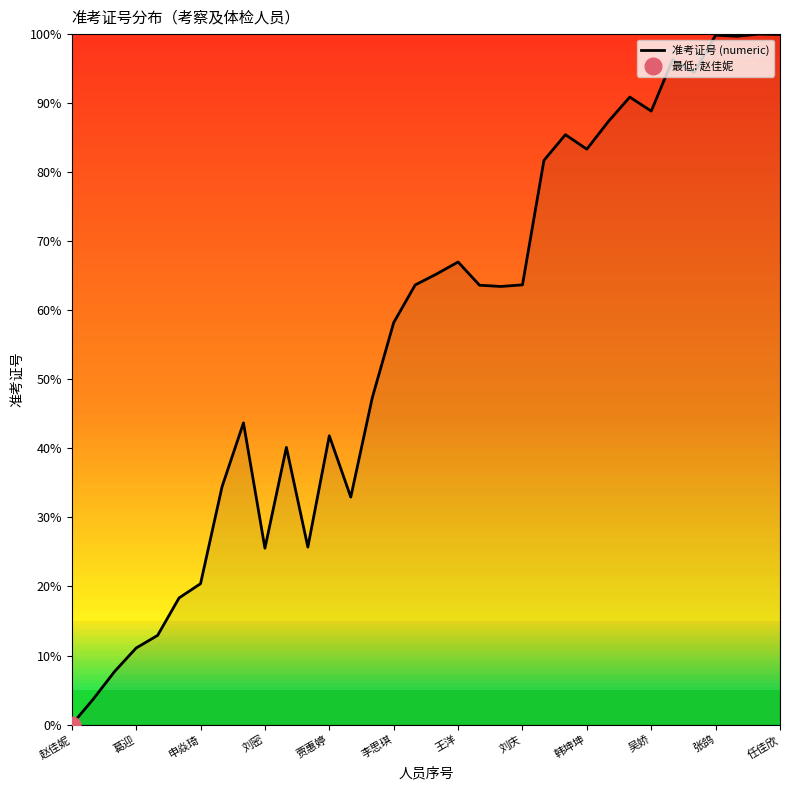

What is the label of the 15th point from the left?

14